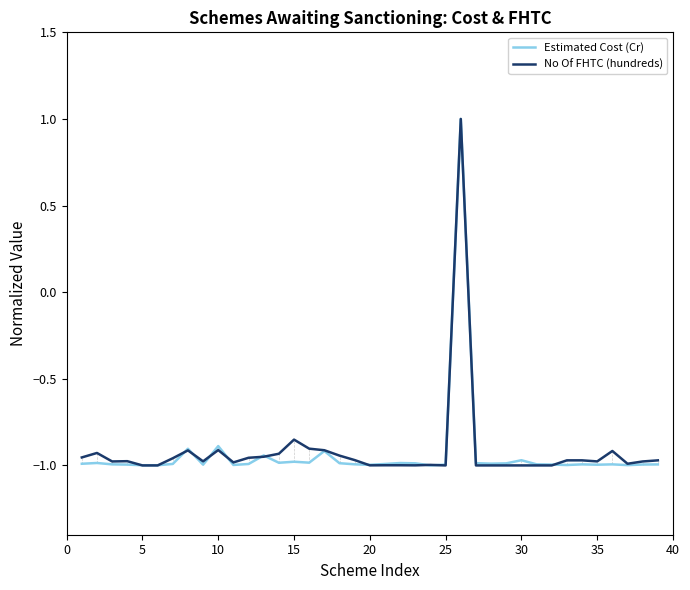

What is the maximum value for Estimated Cost (Cr)?

1.0